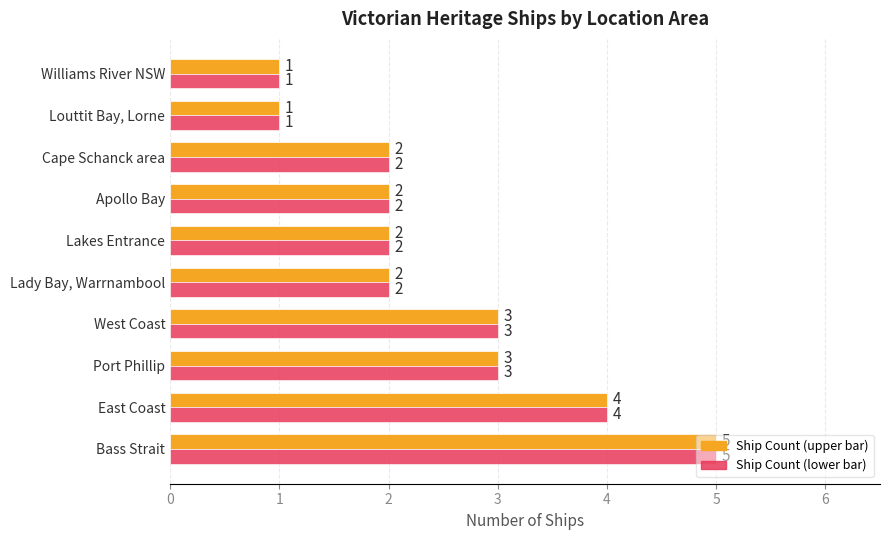

Which category has the highest value across all series?

Bass Strait